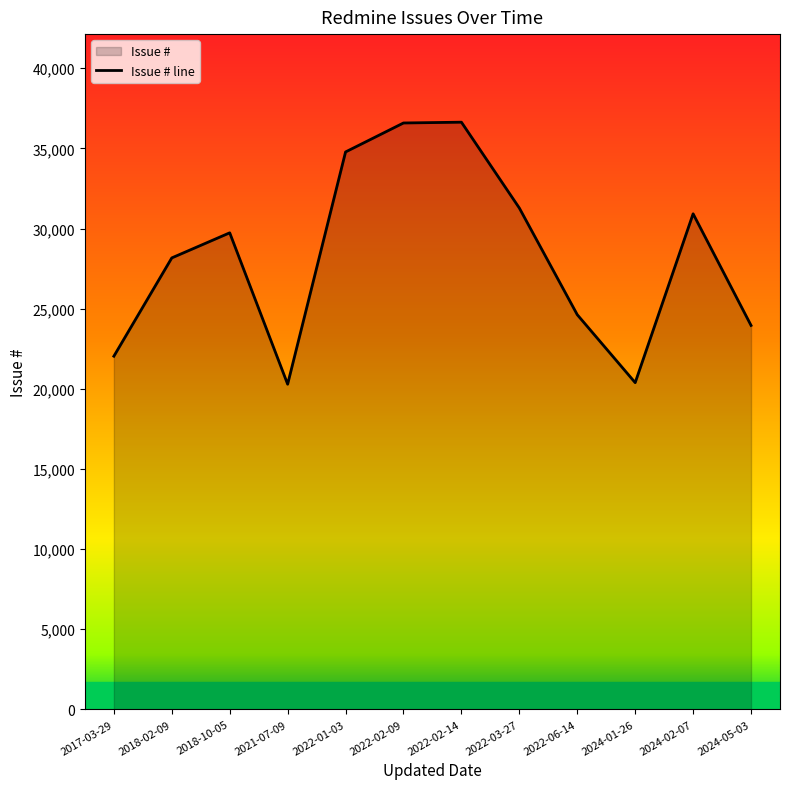

What is the difference between the maximum and minimum values?

16347